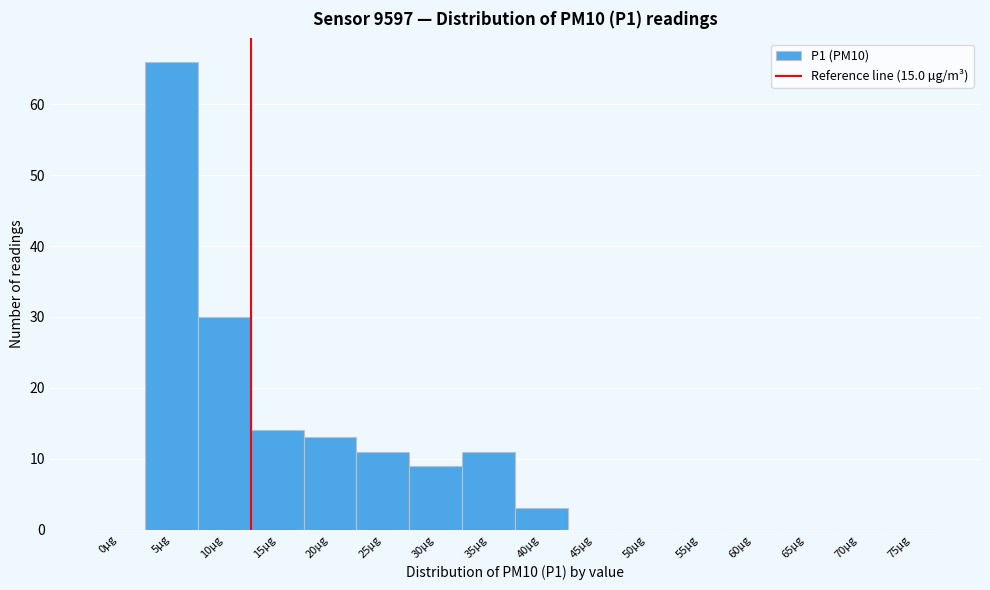

Reading left to right, what are all the values shown in this chart?

0µg=0	5µg=66	10µg=30	15µg=14	20µg=13	25µg=11	30µg=9	35µg=11	40µg=3	45µg=0	50µg=0	55µg=0	60µg=0	65µg=0	70µg=0	75µg=0